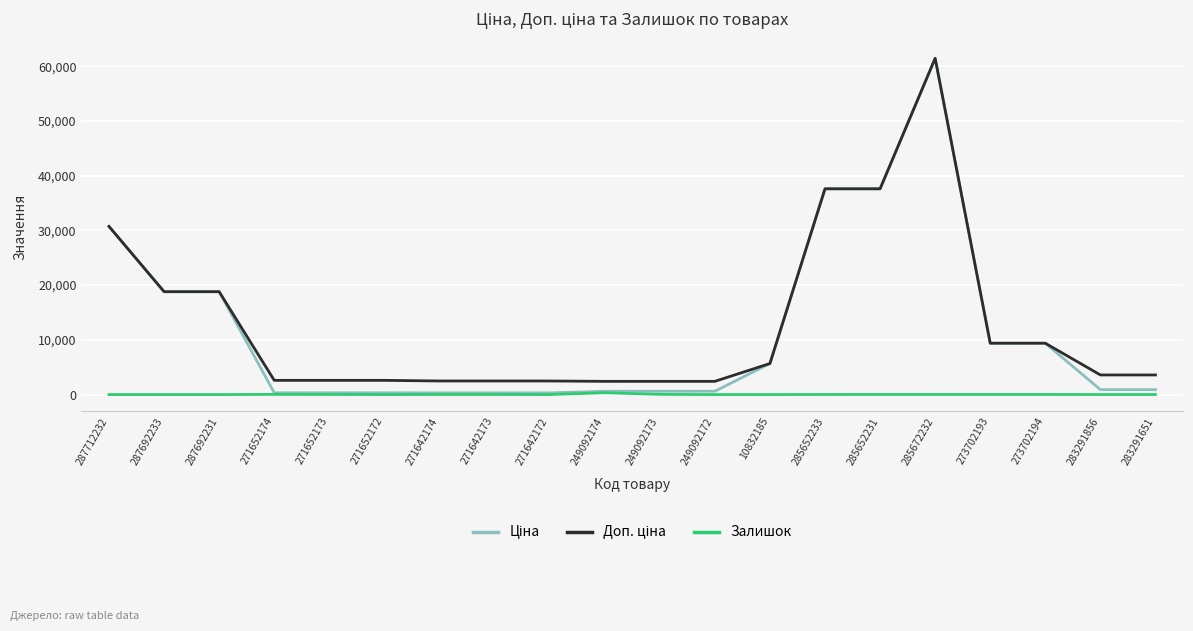

The value of Залишок at 249092172 is 0.0. True or false?

True